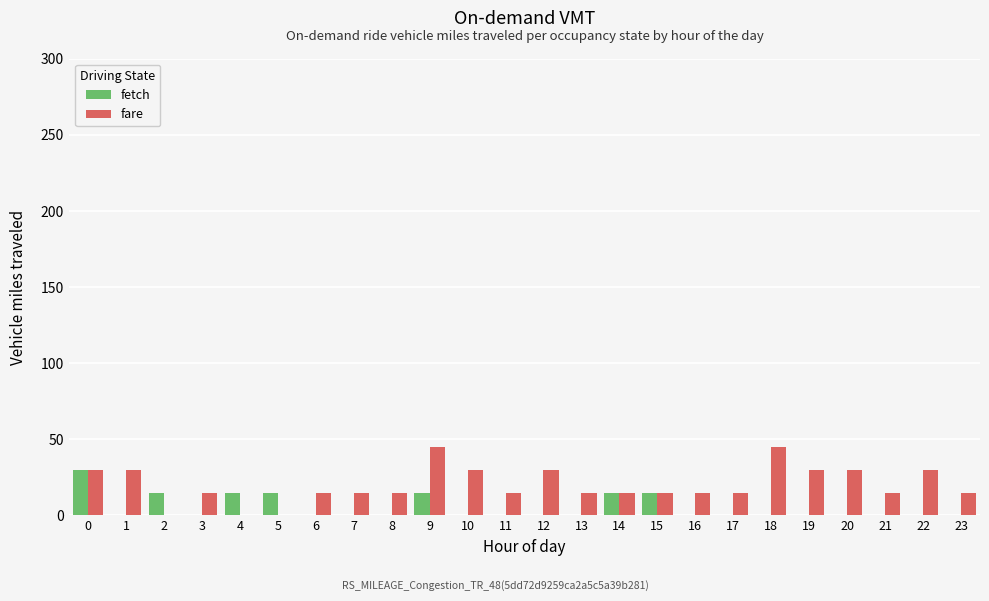

Is it true that fare equals 45 at 18?

True